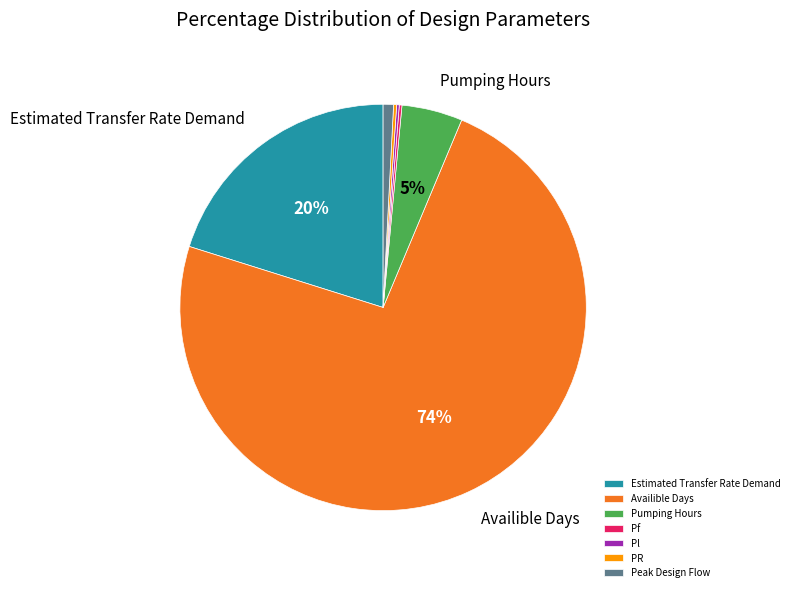

To the nearest percent, what is the average slice percentage?

14%